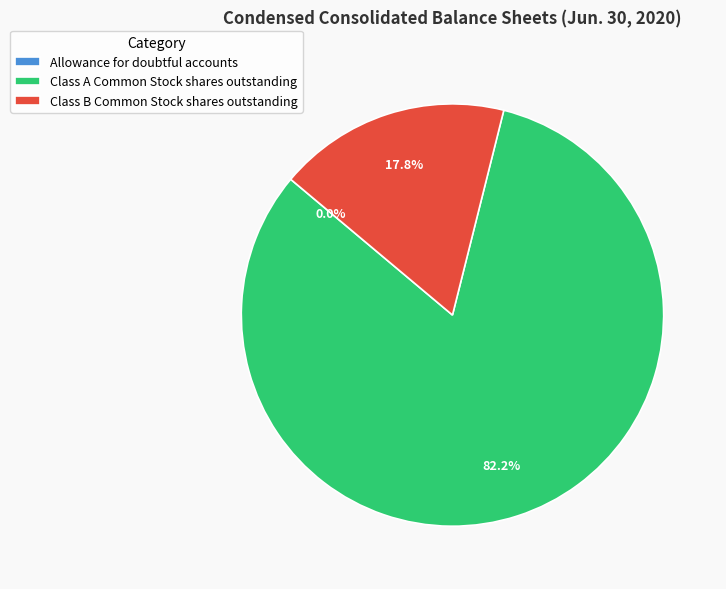

To the nearest percent, what portion does Class B Common Stock shares outstanding represent?

18%